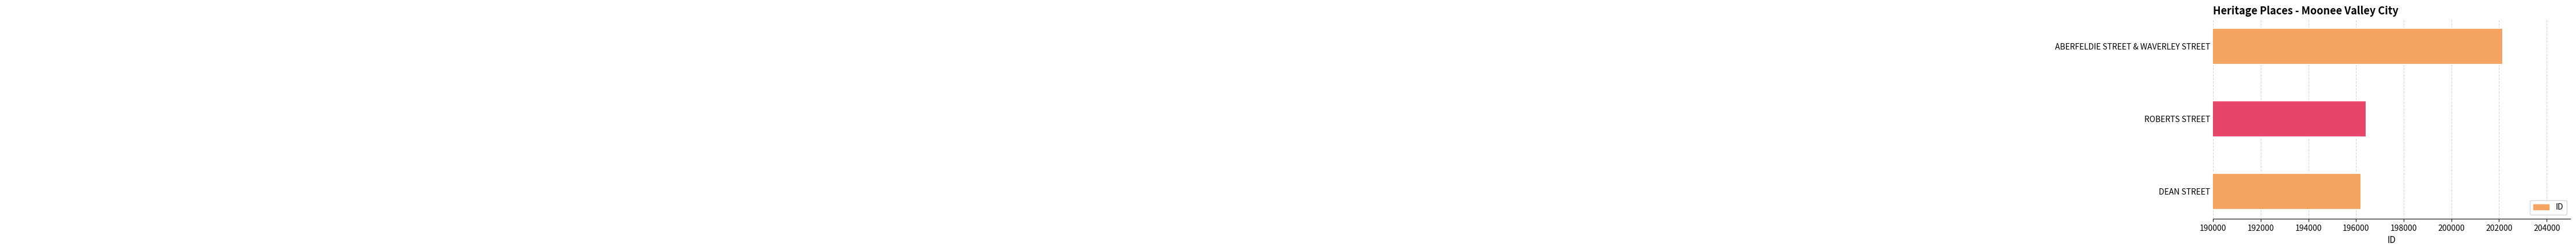

What is the approximate value at ROBERTS STREET, to the nearest 10?

196430